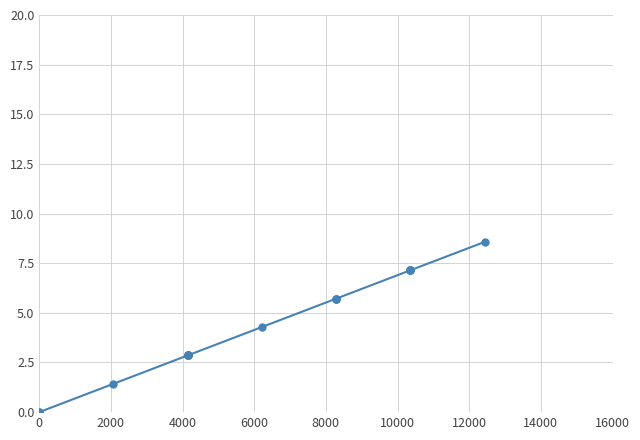

True or false: there are more than 1 points higher than both neighbors.

False